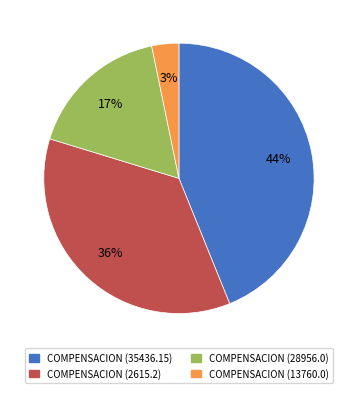

Rank the categories by value from lowest to highest.

COMPENSACION (13760.0), COMPENSACION (28956.0), COMPENSACION (2615.2), COMPENSACION (35436.15)